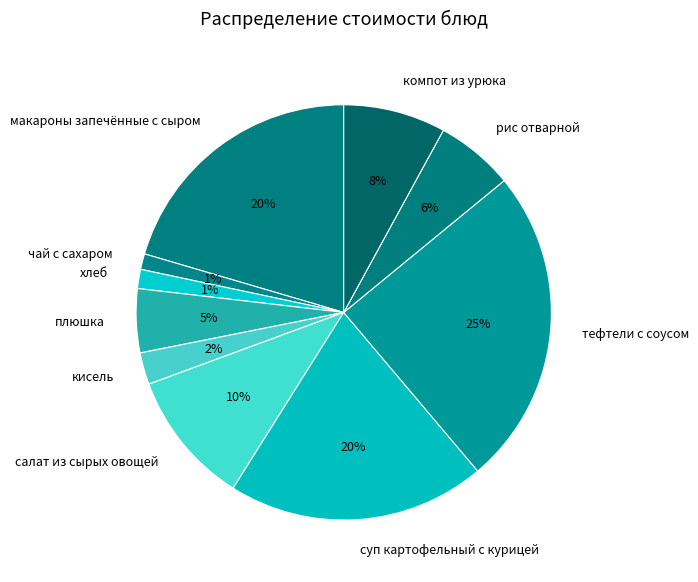

Which category has the biggest portion of the pie?

тефтели с соусом